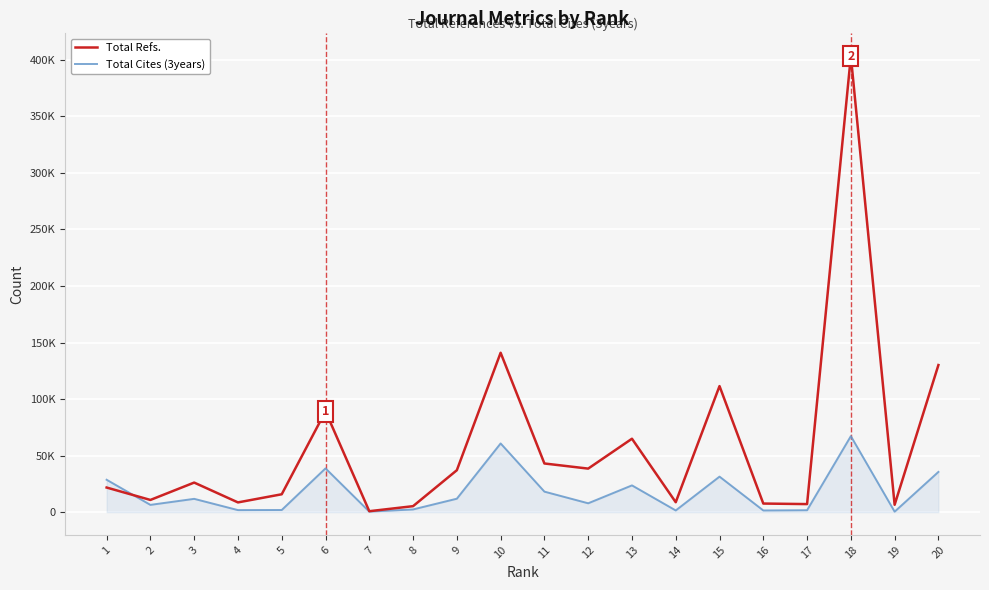

After their last crossing, which series has the higher values: Total Cites (3years) or Total Refs.?

Total Refs.